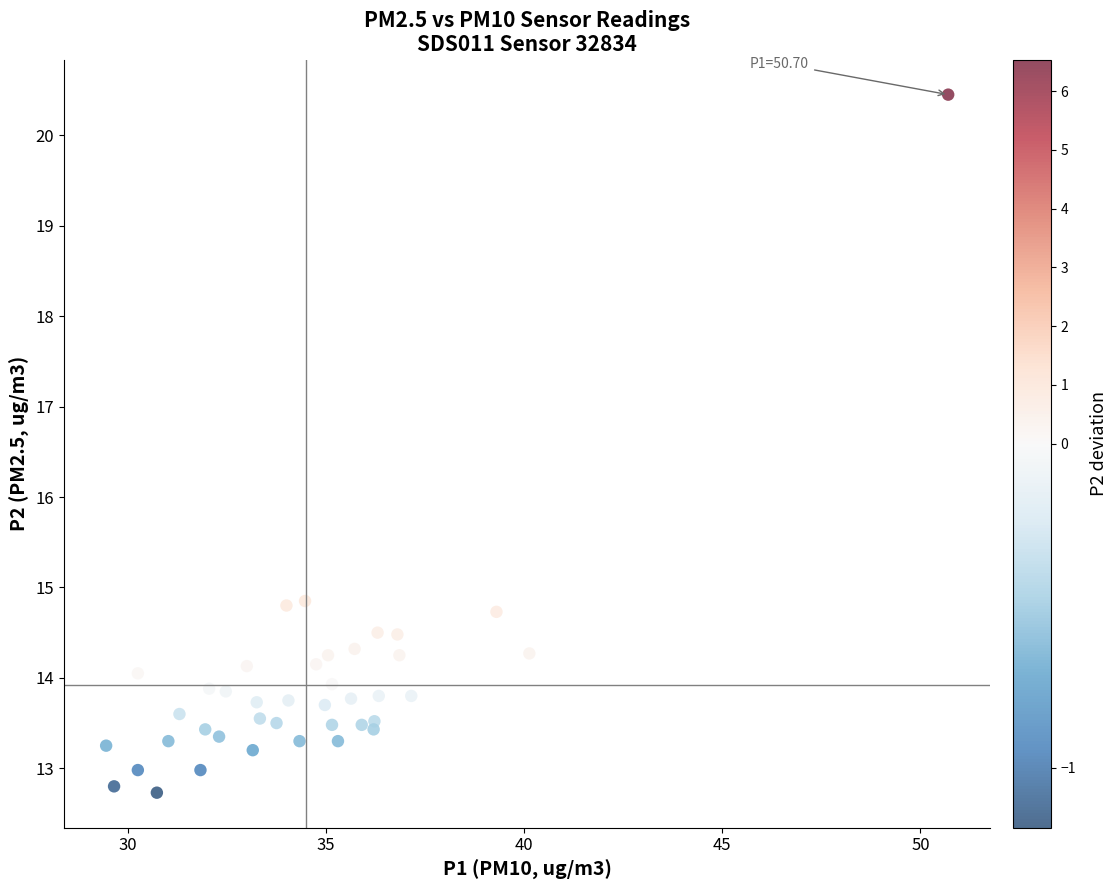

What is the range of X values (max minus min)?

21.3